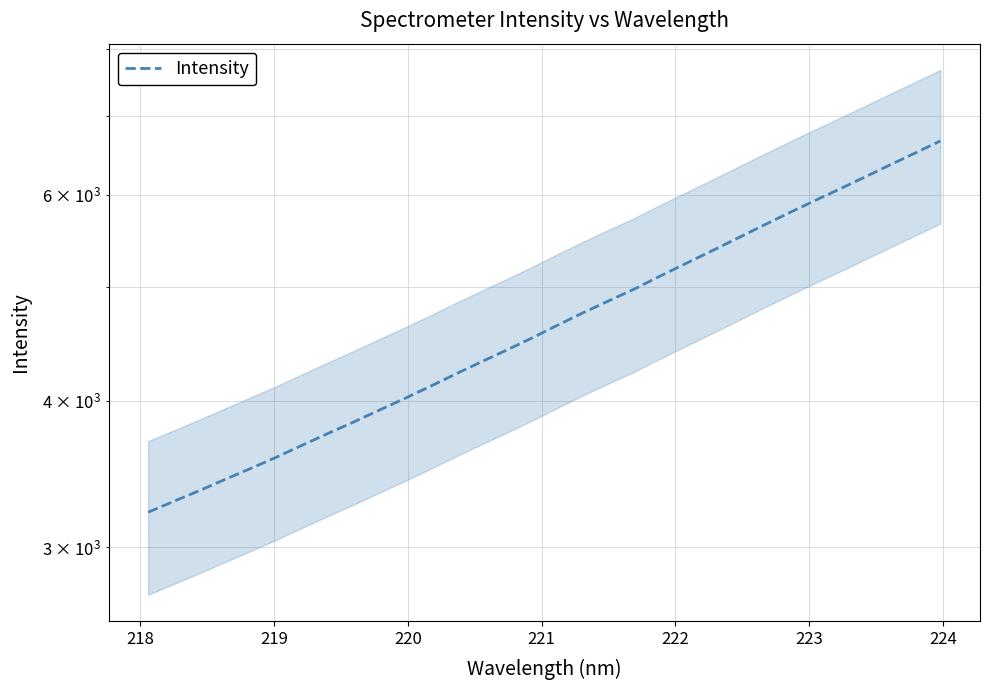

Does the chart display data point markers on the line(s)?

No